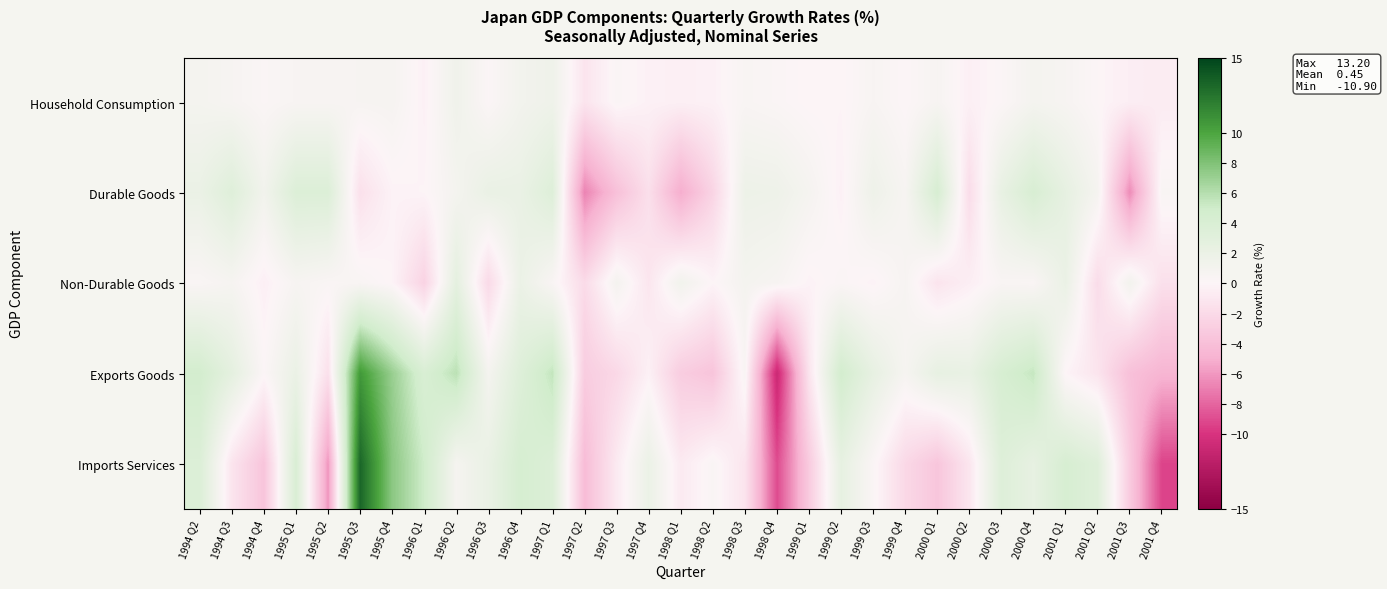

Reading left to right, transcribe all the data shown in this chart.

Household Consumption: 1994 Q2=0.9	1994 Q3=0.6	1994 Q4=0.2	1995 Q1=0.5	1995 Q2=0.5	1995 Q3=0.6	1995 Q4=0.7	1996 Q1=-0.3	1996 Q2=1.4	1996 Q3=0.1	1996 Q4=1.1	1997 Q1=1.5	1997 Q2=-1.2	1997 Q3=0.2	1997 Q4=-0.3	1998 Q1=-0.4	1998 Q2=-0.3	1998 Q3=0.4	1998 Q4=0.2	1999 Q1=-0.1	1999 Q2=-0.1	1999 Q3=0.5	1999 Q4=-0.0	2000 Q1=0.6	2000 Q2=-0.4	2000 Q3=0.1	2000 Q4=0.9	2001 Q1=0.6	2001 Q2=-0.0	2001 Q3=-0.5	2001 Q4=-0.7
Durable Goods: 1994 Q2=2.0	1994 Q3=3.4	1994 Q4=1.2	1995 Q1=3.7	1995 Q2=3.7	1995 Q3=-1.5	1995 Q4=-0.2	1996 Q1=-0.1	1996 Q2=0.9	1996 Q3=2.1	1996 Q4=2.1	1997 Q1=3.5	1997 Q2=-6.8	1997 Q3=-3.9	1997 Q4=-1.6	1998 Q1=-5.2	1998 Q2=-2.4	1998 Q3=1.7	1998 Q4=1.6	1999 Q1=0.8	1999 Q2=-0.3	1999 Q3=1.6	1999 Q4=0.6	2000 Q1=4.3	2000 Q2=-1.8	2000 Q3=2.3	2000 Q4=4.2	2001 Q1=2.5	2001 Q2=0.8	2001 Q3=-6.5	2001 Q4=0.4
Non-Durable Goods: 1994 Q2=0.3	1994 Q3=0.7	1994 Q4=-0.4	1995 Q1=0.6	1995 Q2=0.3	1995 Q3=0.4	1995 Q4=-0.1	1996 Q1=-2.5	1996 Q2=2.7	1996 Q3=-2.0	1996 Q4=1.9	1997 Q1=0.4	1997 Q2=-1.9	1997 Q3=0.9	1997 Q4=-1.1	1998 Q1=1.2	1998 Q2=-0.1	1998 Q3=0.9	1998 Q4=0.6	1999 Q1=-0.2	1999 Q2=0.2	1999 Q3=-0.2	1999 Q4=0.6	2000 Q1=-1.2	2000 Q2=-0.5	2000 Q3=0.4	2000 Q4=0.3	2001 Q1=2.0	2001 Q2=-1.8	2001 Q3=1.1	2001 Q4=-1.5
Exports Goods: 1994 Q2=4.7	1994 Q3=2.7	1994 Q4=0.1	1995 Q1=2.0	1995 Q2=-1.5	1995 Q3=10.6	1995 Q4=7.1	1996 Q1=4.1	1996 Q2=5.8	1996 Q3=0.9	1996 Q4=3.5	1997 Q1=5.5	1997 Q2=-3.0	1997 Q3=-2.1	1997 Q4=-0.3	1998 Q1=-3.0	1998 Q2=-3.6	1998 Q3=0.4	1998 Q4=-10.9	1999 Q1=-1.2	1999 Q2=4.7	1999 Q3=2.4	1999 Q4=0.7	2000 Q1=2.4	2000 Q2=2.2	2000 Q3=4.3	2000 Q4=5.4	2001 Q1=-0.1	2001 Q2=-1.2	2001 Q3=-3.9	2001 Q4=-4.7
Imports Services: 1994 Q2=3.7	1994 Q3=-1.2	1994 Q4=-3.6	1995 Q1=4.1	1995 Q2=-6.1	1995 Q3=13.2	1995 Q4=7.6	1996 Q1=5.0	1996 Q2=0.8	1996 Q3=2.1	1996 Q4=4.4	1997 Q1=3.7	1997 Q2=-4.2	1997 Q3=-0.8	1997 Q4=1.9	1998 Q1=-0.8	1998 Q2=0.3	1998 Q3=-1.2	1998 Q4=-9.0	1999 Q1=-3.1	1999 Q2=2.5	1999 Q3=0.2	1999 Q4=-2.1	2000 Q1=-3.5	2000 Q2=-1.1	2000 Q3=3.5	2000 Q4=2.4	2001 Q1=4.3	2001 Q2=3.4	2001 Q3=-3.1	2001 Q4=-9.3